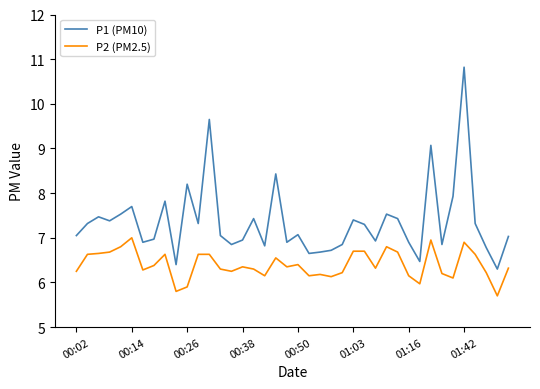

What are all the series names shown in the legend?

P1 (PM10), P2 (PM2.5)